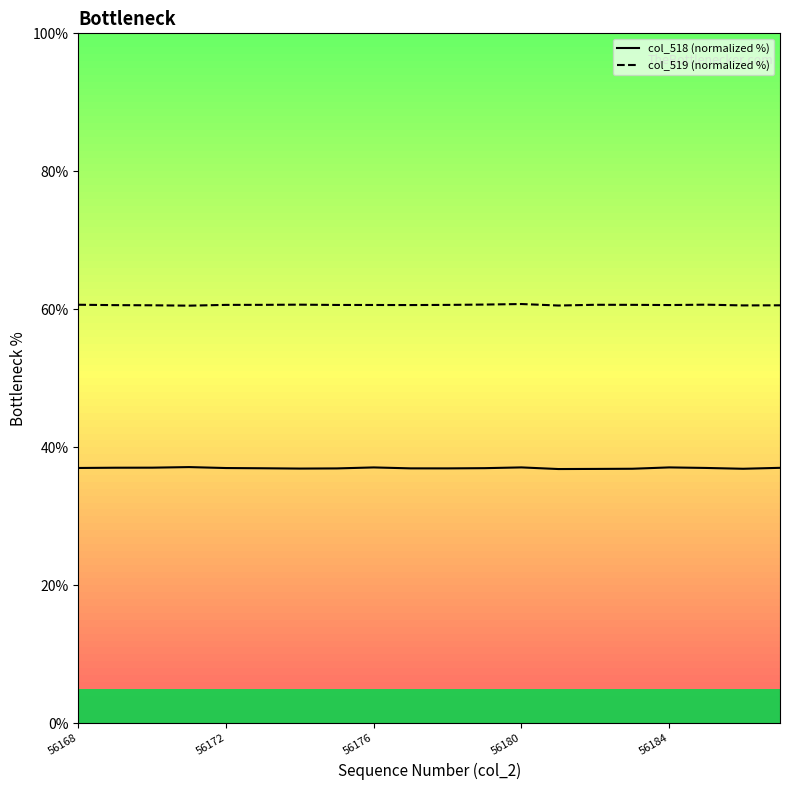

What is the maximum value shown in the chart?

60.8